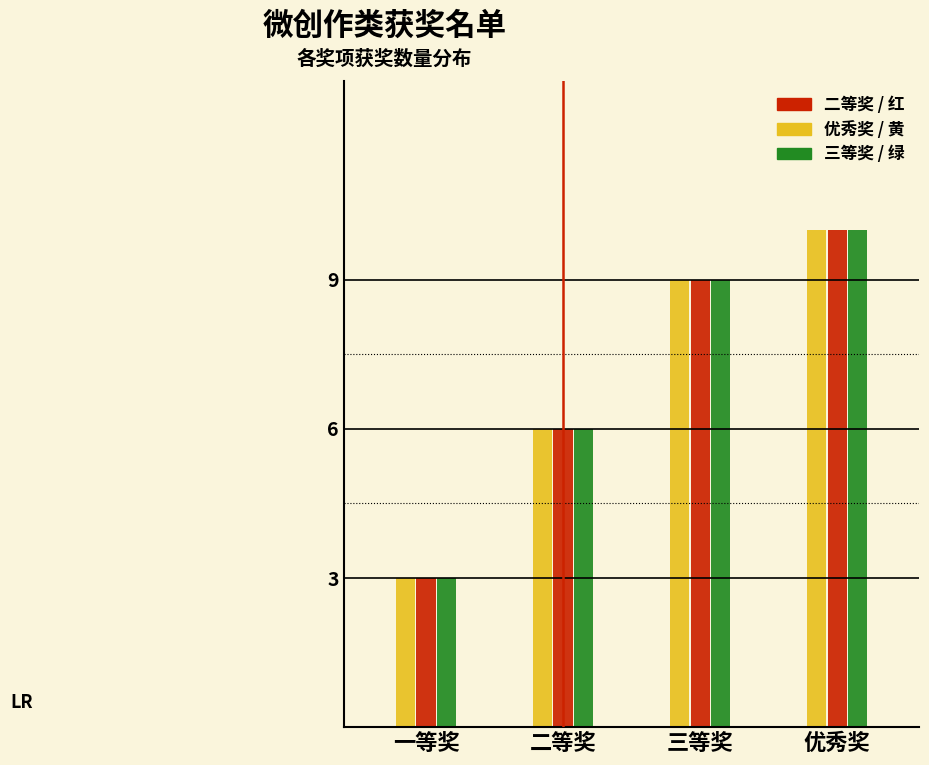

Which category has the lowest value across all series?

一等奖